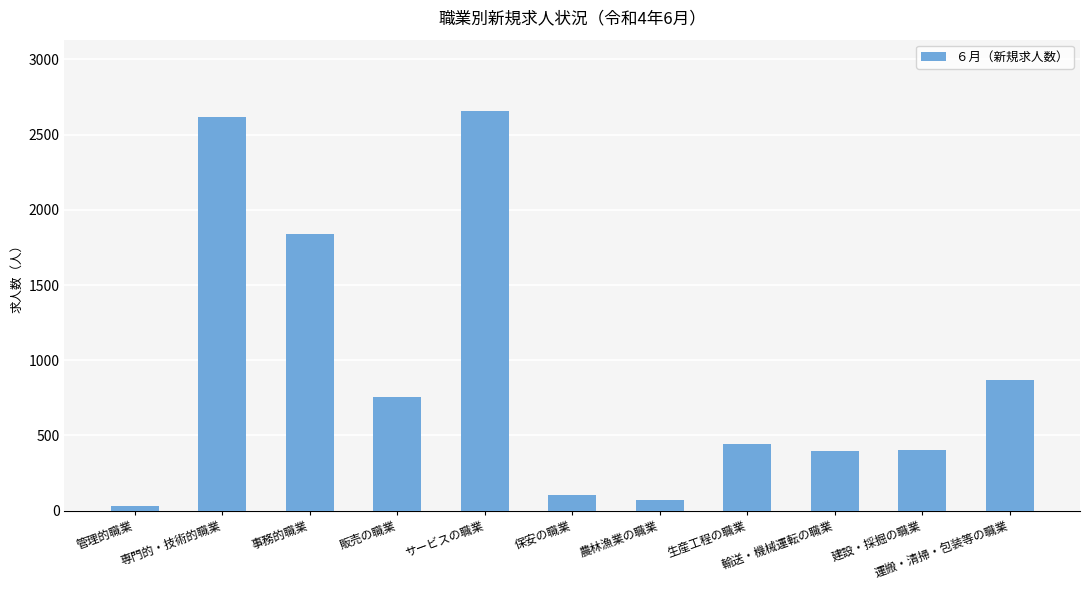

The value at 販売の職業 is 753. True or false?

True